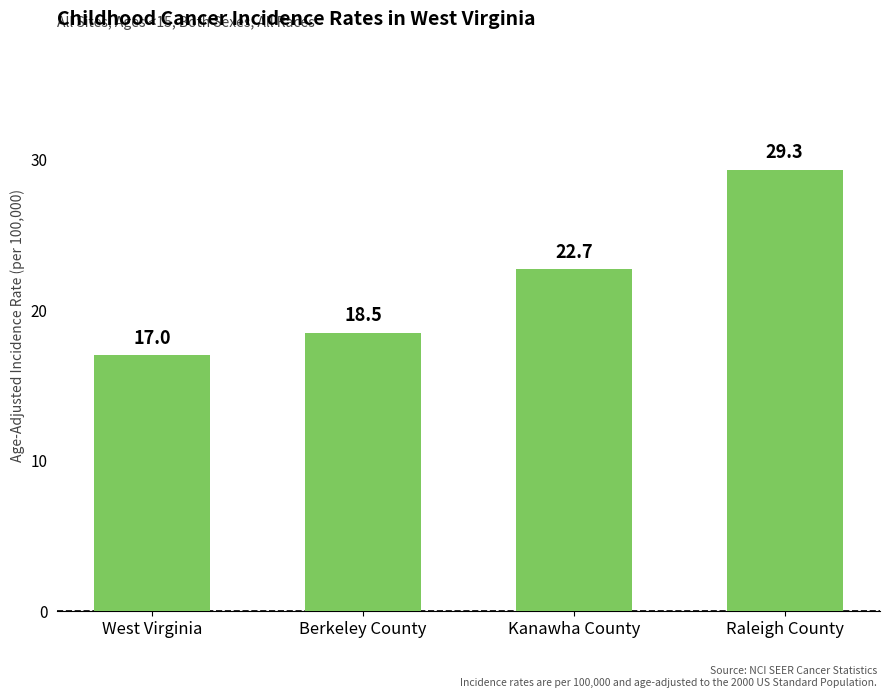

Reading left to right, transcribe all the data shown in this chart.

West Virginia=17.0	Berkeley County=18.5	Kanawha County=22.7	Raleigh County=29.3